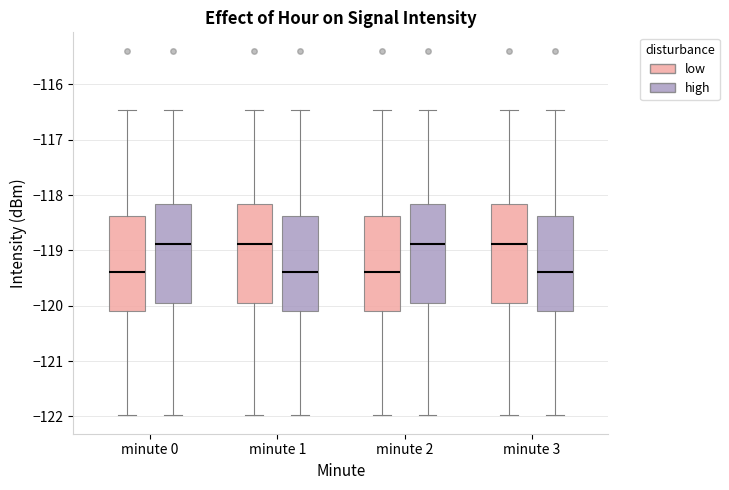

Reading left to right, read every box against the y-axis: the position of its median line, the range the box covers, and the ends of its whiskers. The values are not printed on the chart, so give them approximately, as read against the axis.

minute 0 (low): median -119.4, box -120.1 to -118.4, whiskers -122.0 to -116.5
minute 0 (high): median -118.9, box -120.0 to -118.2, whiskers -122.0 to -116.5
minute 1 (low): median -118.9, box -120.0 to -118.2, whiskers -122.0 to -116.5
minute 1 (high): median -119.4, box -120.1 to -118.4, whiskers -122.0 to -116.5
minute 2 (low): median -119.4, box -120.1 to -118.4, whiskers -122.0 to -116.5
minute 2 (high): median -118.9, box -120.0 to -118.2, whiskers -122.0 to -116.5
minute 3 (low): median -118.9, box -120.0 to -118.2, whiskers -122.0 to -116.5
minute 3 (high): median -119.4, box -120.1 to -118.4, whiskers -122.0 to -116.5